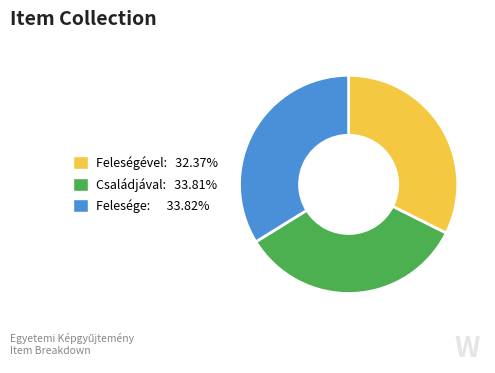

Does any single category account for the majority?

No